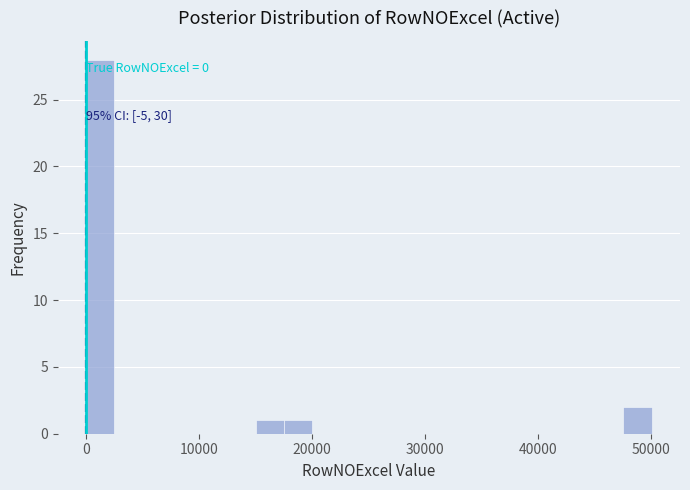

Read against the x-axis, roughly where is the centre of the tallest bar?

1000